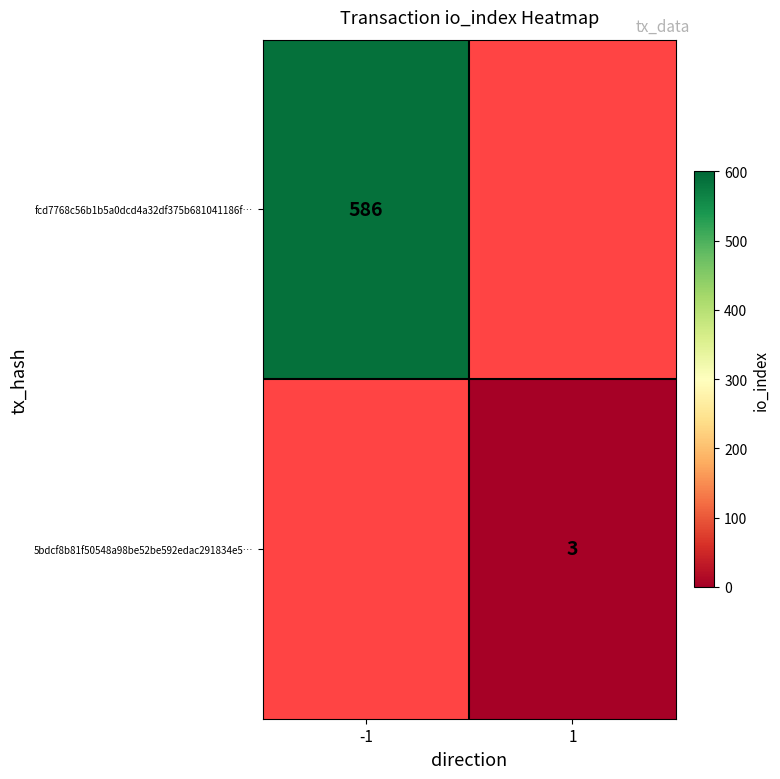

The fcd7768c56b1b5a0dcd4a32df375b681041186f… series shows 219 at -1. True or false?

False